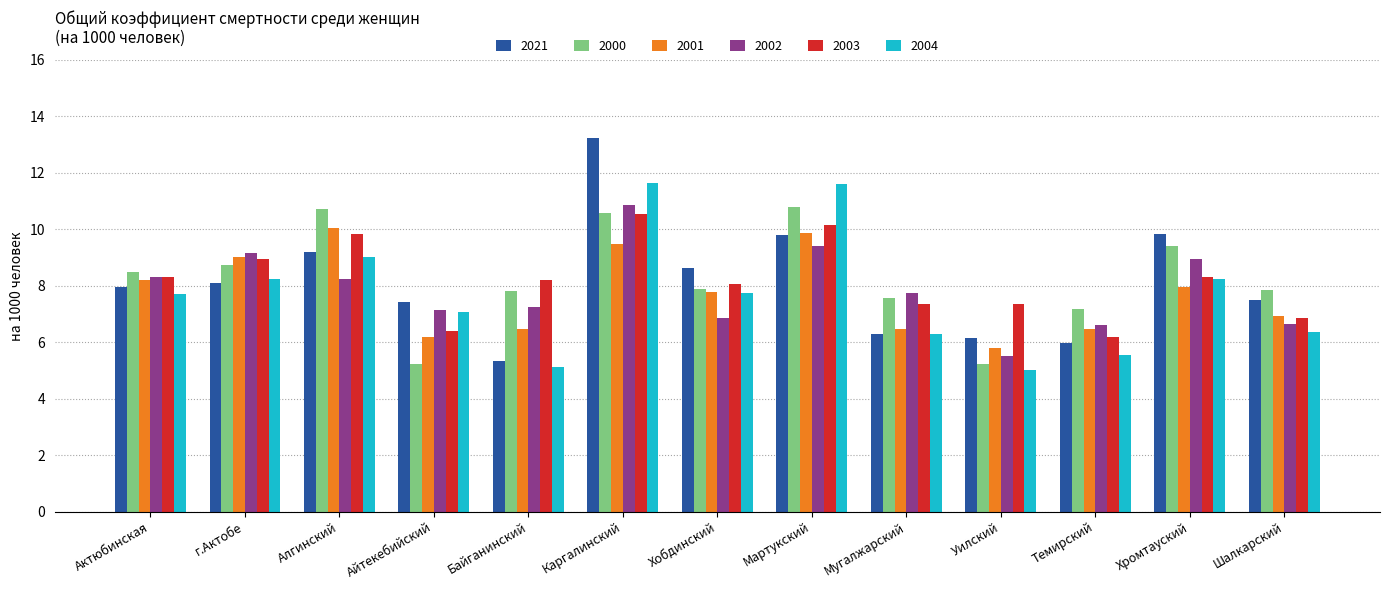

What is the maximum value for 2000?

10.8